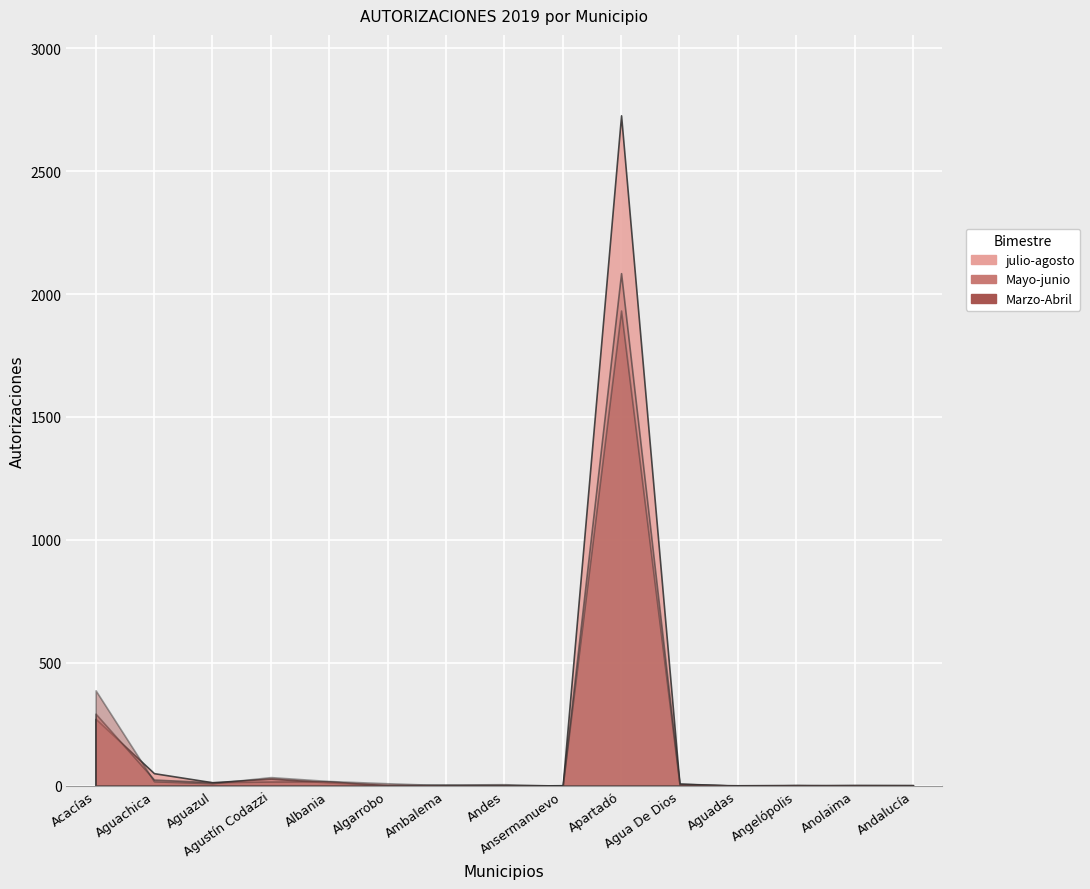

Between Ambalema and Apartadó, which series saw the biggest shift?

julio-agosto